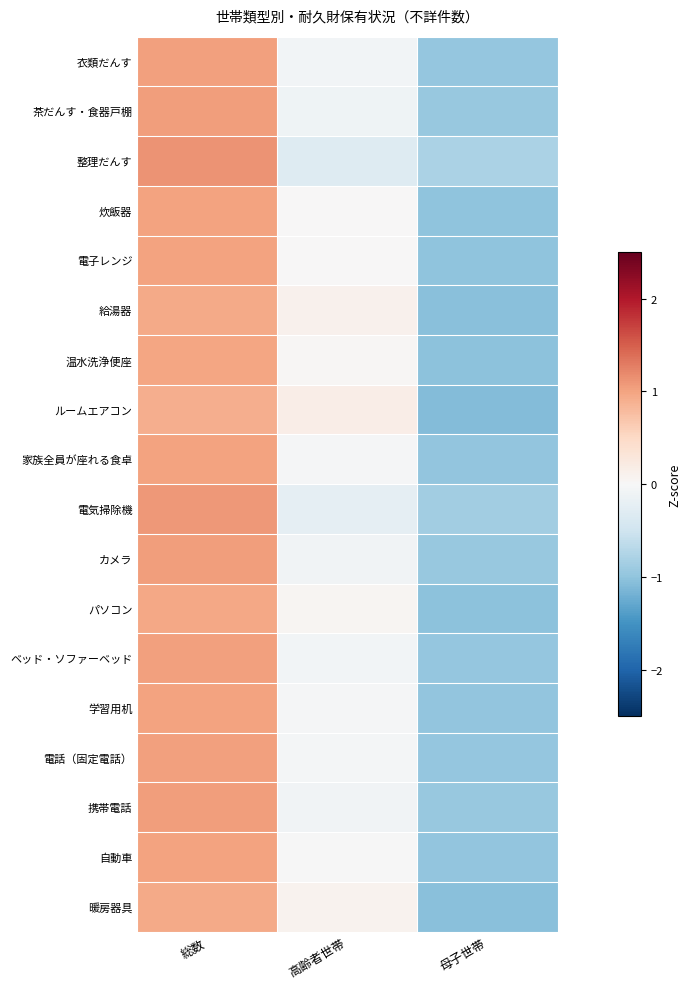

Reading left to right, what are all the values shown in this chart?

衣類だんす: 総数=1.0	高齢者世帯=-0.1	母子世帯=-1.0
茶だんす・食器戸棚: 総数=1.1	高齢者世帯=-0.1	母子世帯=-0.9
整理だんす: 総数=1.1	高齢者世帯=-0.3	母子世帯=-0.8
炊飯器: 総数=1.0	高齢者世帯=0.0	母子世帯=-1.0
電子レンジ: 総数=1.0	高齢者世帯=0.0	母子世帯=-1.0
給湯器: 総数=0.9	高齢者世帯=0.1	母子世帯=-1.1
温水洗浄便座: 総数=1.0	高齢者世帯=0.0	母子世帯=-1.0
ルームエアコン: 総数=0.9	高齢者世帯=0.2	母子世帯=-1.1
家族全員が座れる食卓: 総数=1.0	高齢者世帯=-0.0	母子世帯=-1.0
電気掃除機: 総数=1.1	高齢者世帯=-0.2	母子世帯=-0.9
カメラ: 総数=1.0	高齢者世帯=-0.1	母子世帯=-1.0
パソコン: 総数=1.0	高齢者世帯=0.0	母子世帯=-1.0
ベッド・ソファーベッド: 総数=1.0	高齢者世帯=-0.1	母子世帯=-1.0
学習用机: 総数=1.0	高齢者世帯=-0.0	母子世帯=-1.0
電話（固定電話）: 総数=1.0	高齢者世帯=-0.1	母子世帯=-1.0
携帯電話: 総数=1.0	高齢者世帯=-0.1	母子世帯=-0.9
自動車: 総数=1.0	高齢者世帯=-0.0	母子世帯=-1.0
暖房器具: 総数=1.0	高齢者世帯=0.1	母子世帯=-1.0